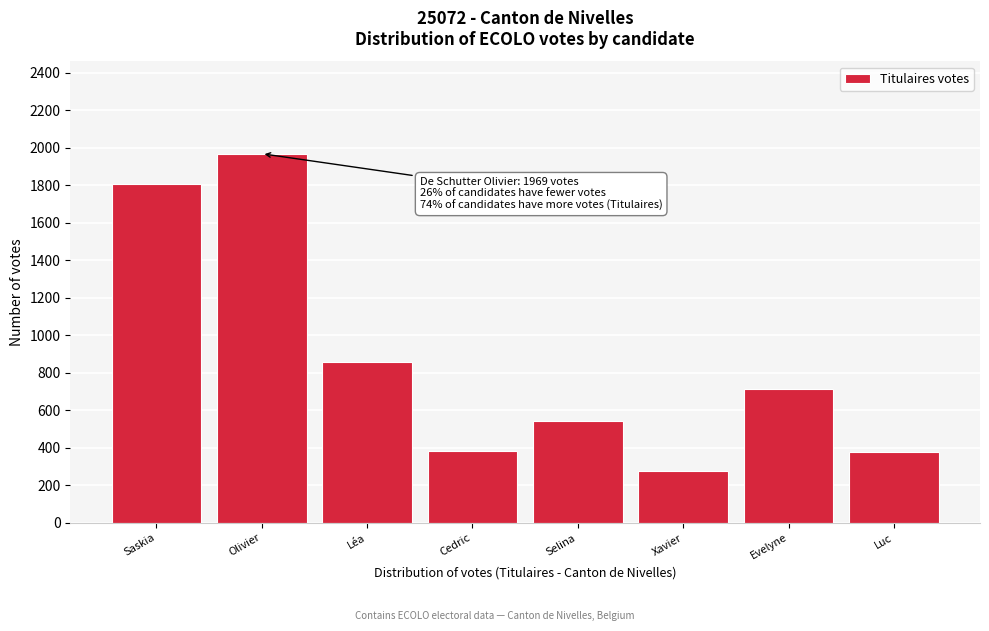

The value at Saskia is 1807. True or false?

True